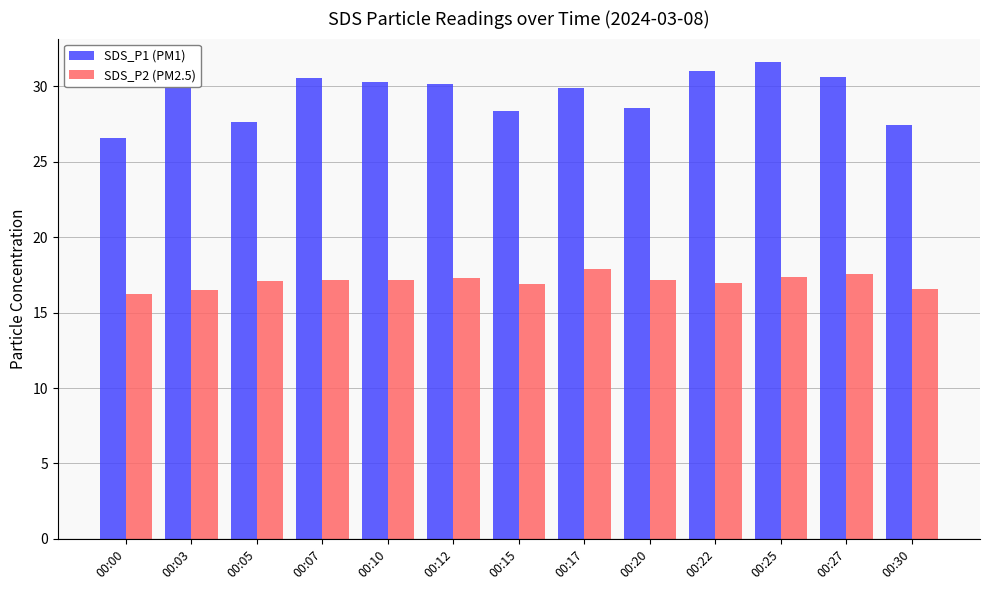

Rank the series by their maximum value, from highest to lowest.

SDS_P1 (PM1), SDS_P2 (PM2.5)